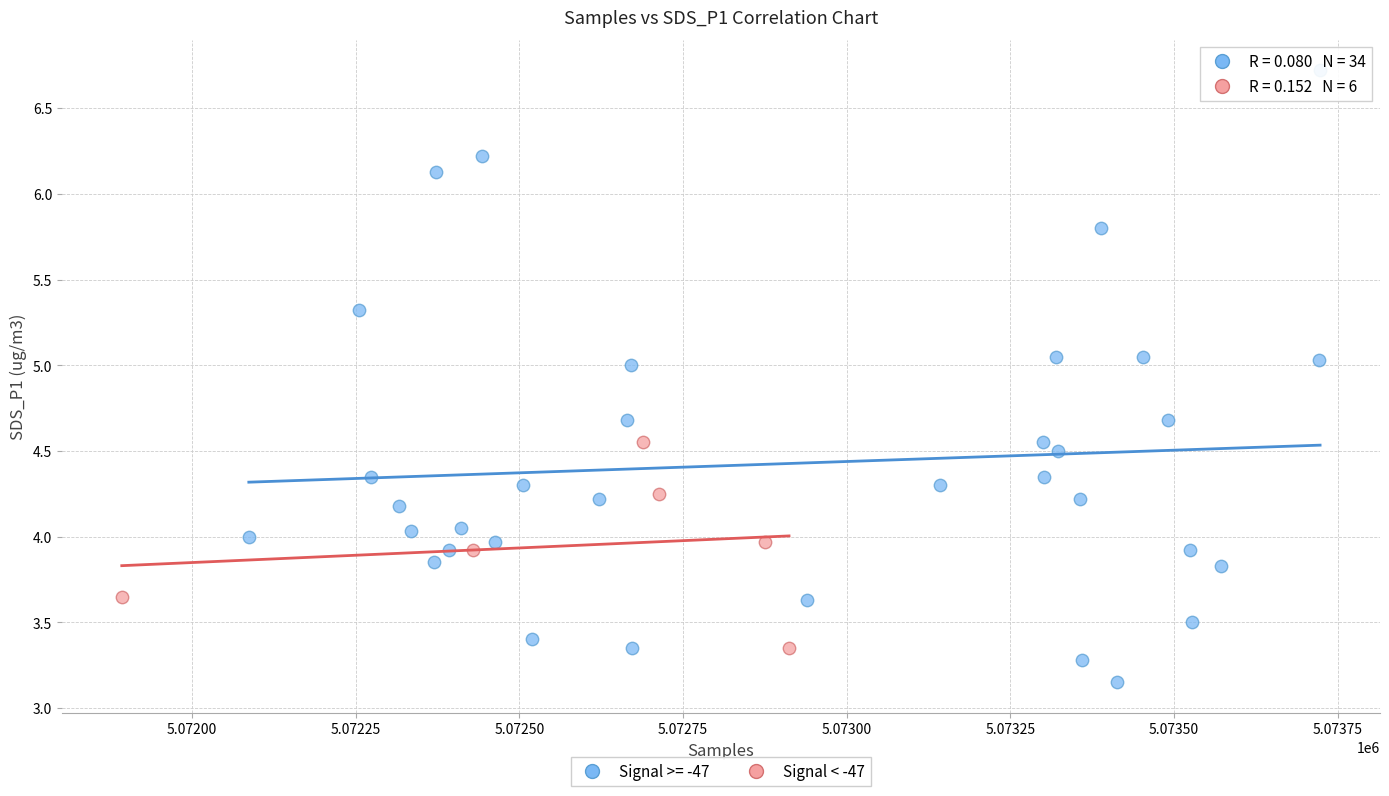

Which series reaches the minimum Y coordinate?

Signal >= -47